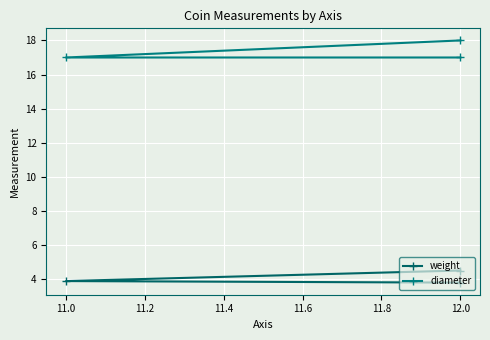

The weight series shows 1.1 at 12.0. True or false?

False